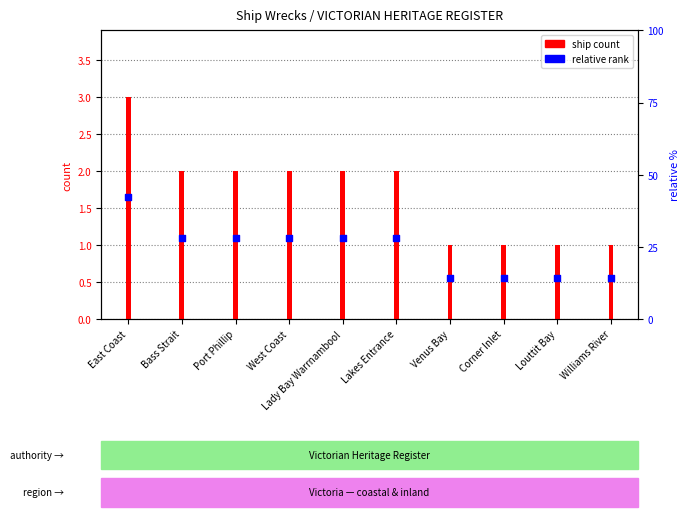

Which series has the largest total across all categories?

ship count